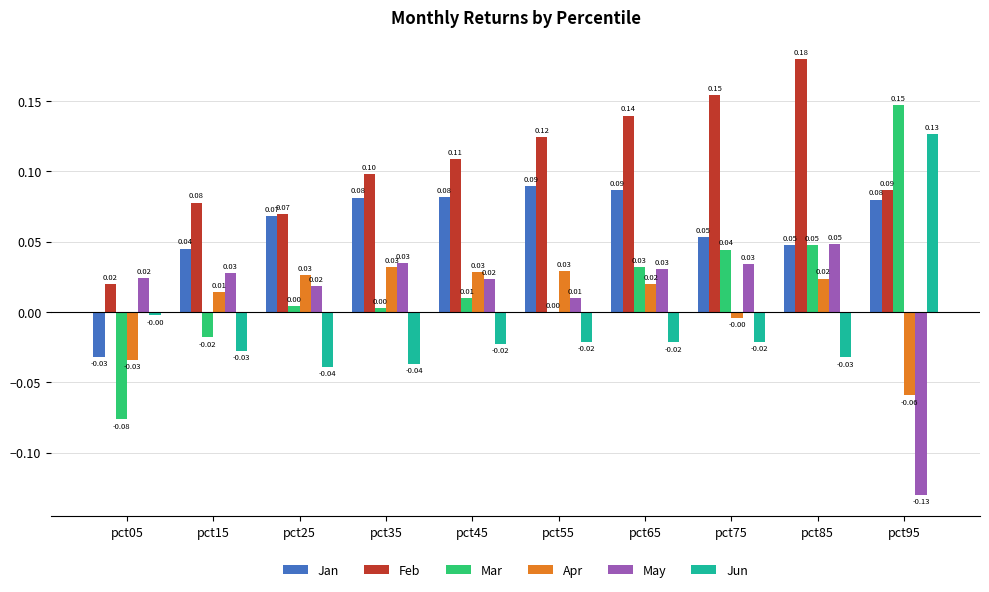

What are all the series names shown in the legend?

Jan, Feb, Mar, Apr, May, Jun